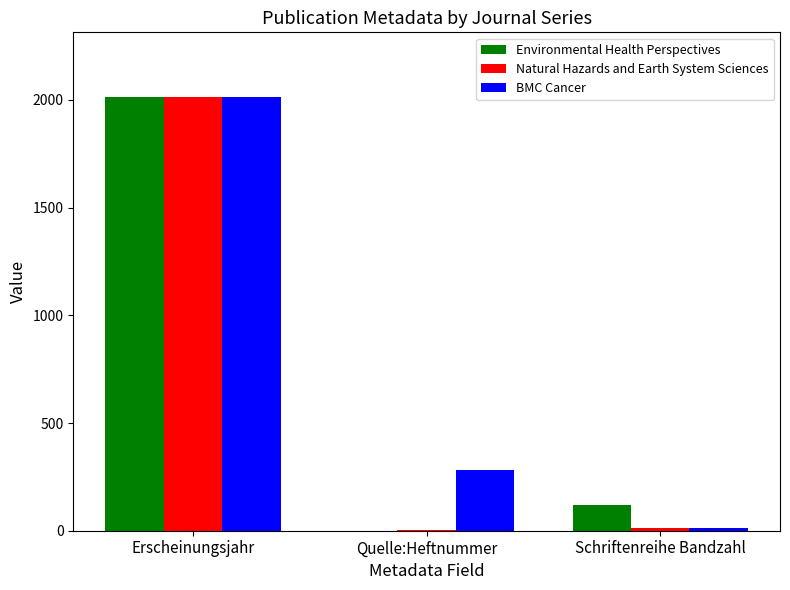

Which series changed the most between Erscheinungsjahr and Quelle:Heftnummer?

Environmental Health Perspectives